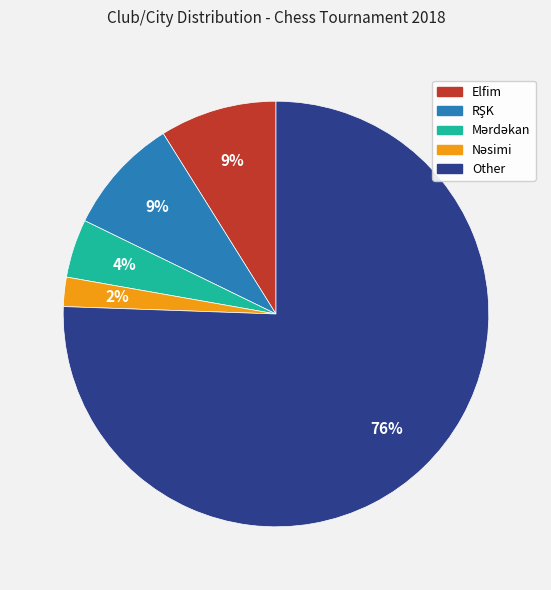

Is there a majority slice in this chart?

Yes